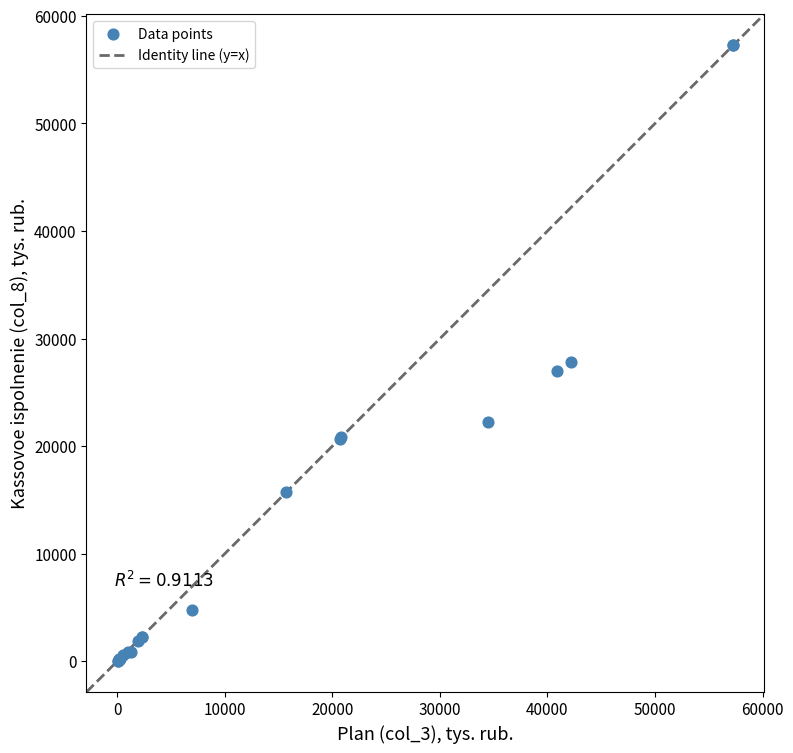

What Y value in the scatter plot is closest to 28636?

27792.0